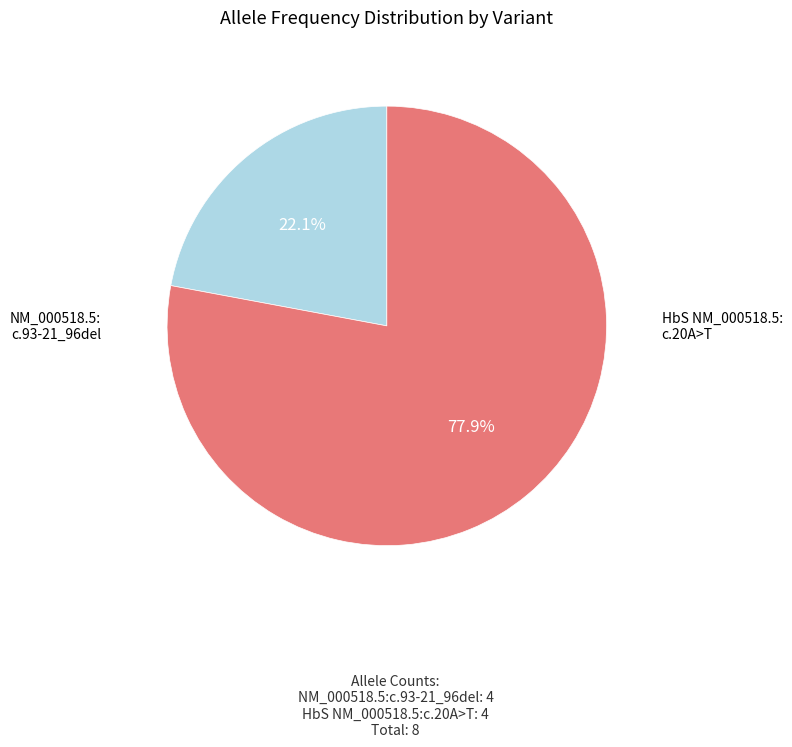

Is there any slice that represents more than half of the pie?

Yes